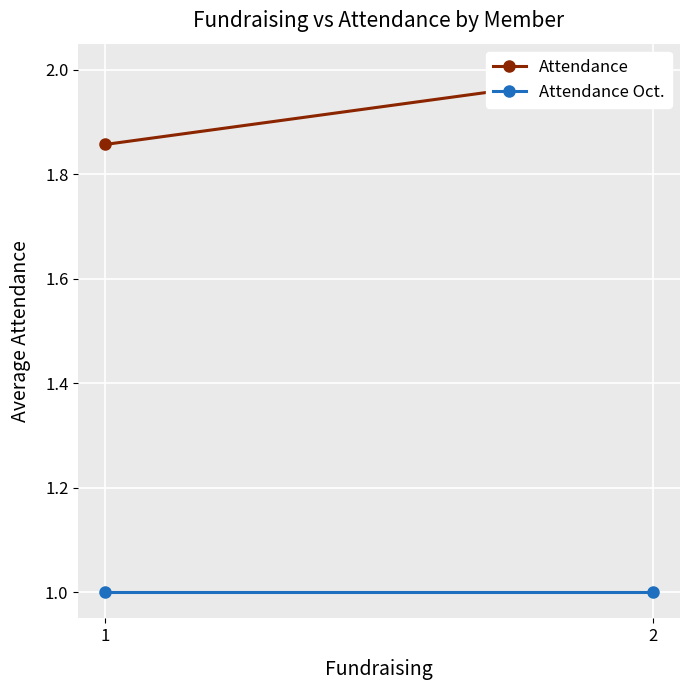

Which series changed the most between 1 and 2?

Attendance